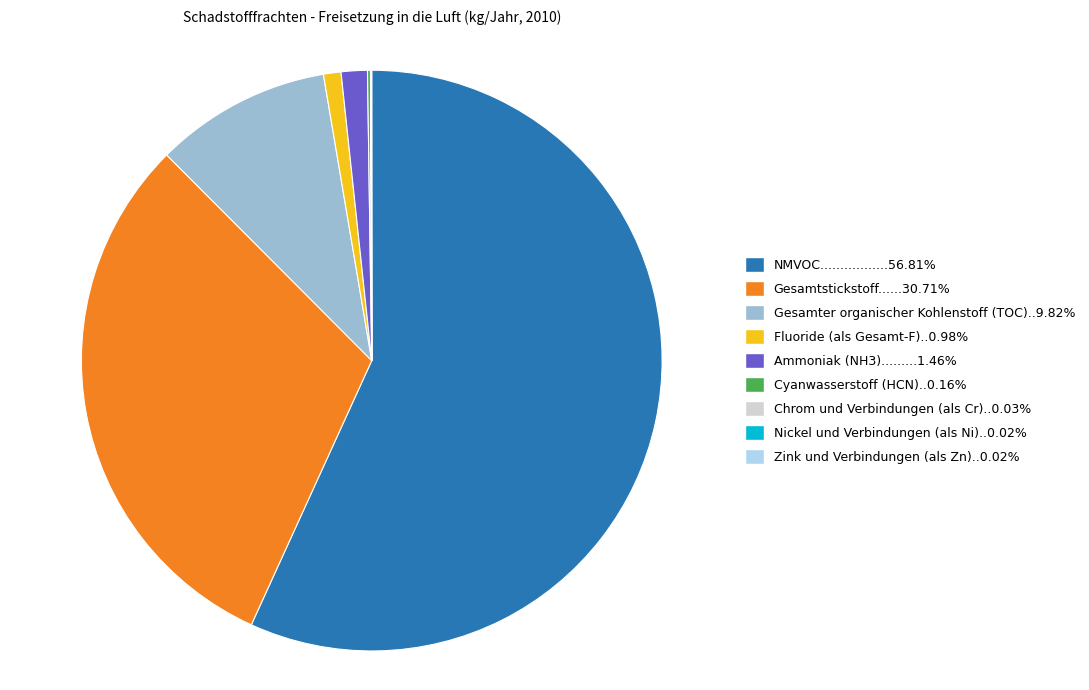

Is the sum of Gesamter organischer Kohlenstoff (TOC)..9.82% and Fluoride (als Gesamt-F)..0.98% greater than half?

No